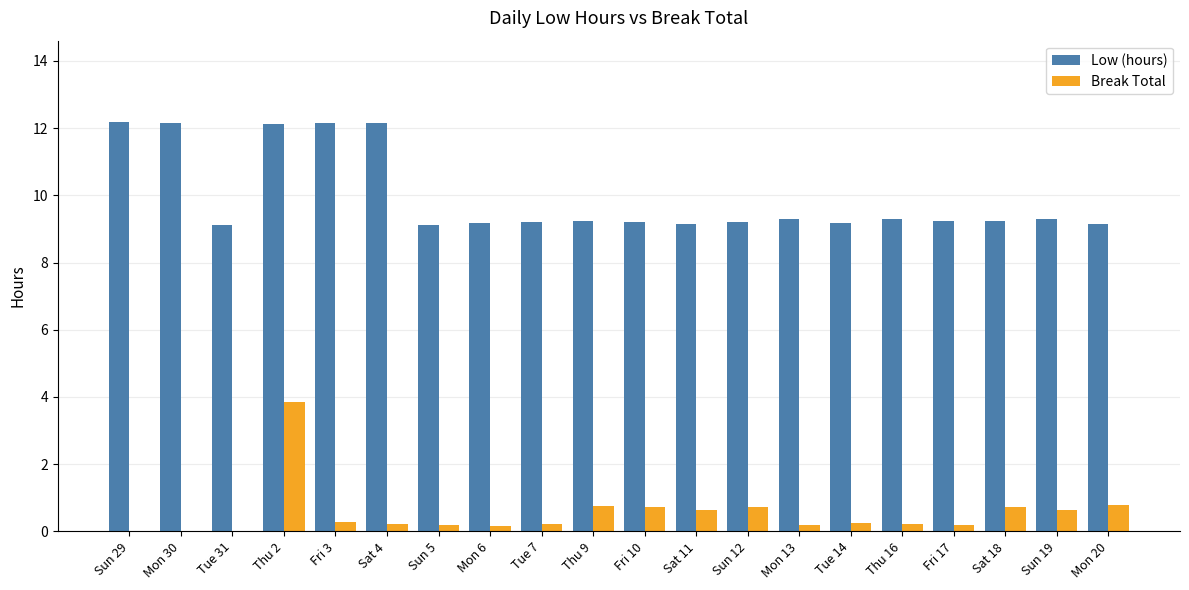

Is the value of Low (hours) at Sat 4 greater than the value of Break Total at Sun 29?

Yes